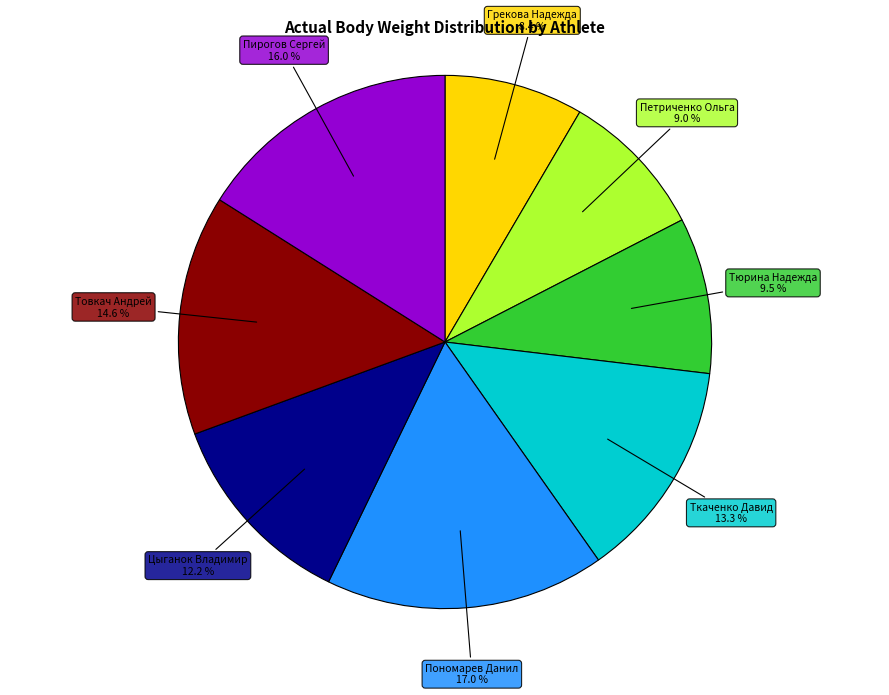

Combined, do Тюрина Надежда and Ткаченко Давид account for over 50%?

No